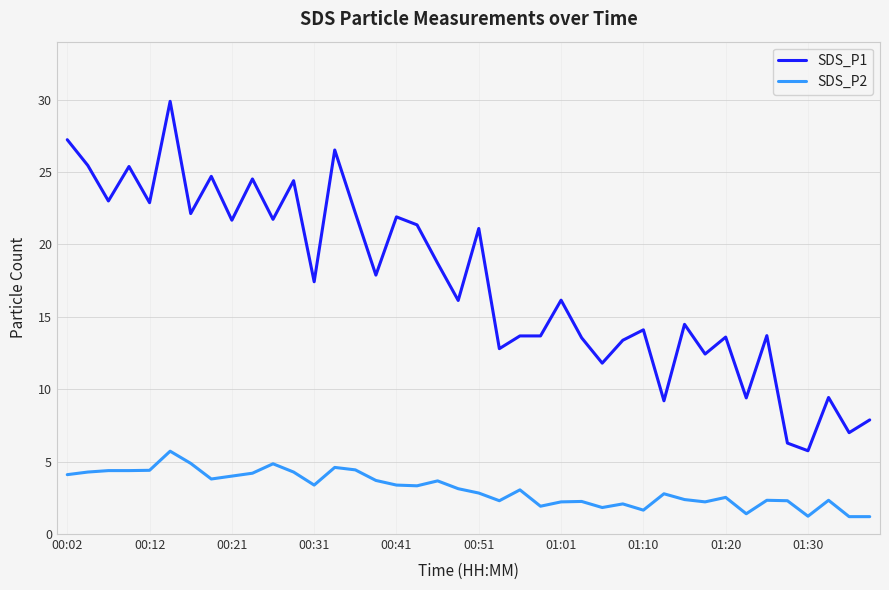

True or false: SDS_P2 and SDS_P1 cross at least once.

False